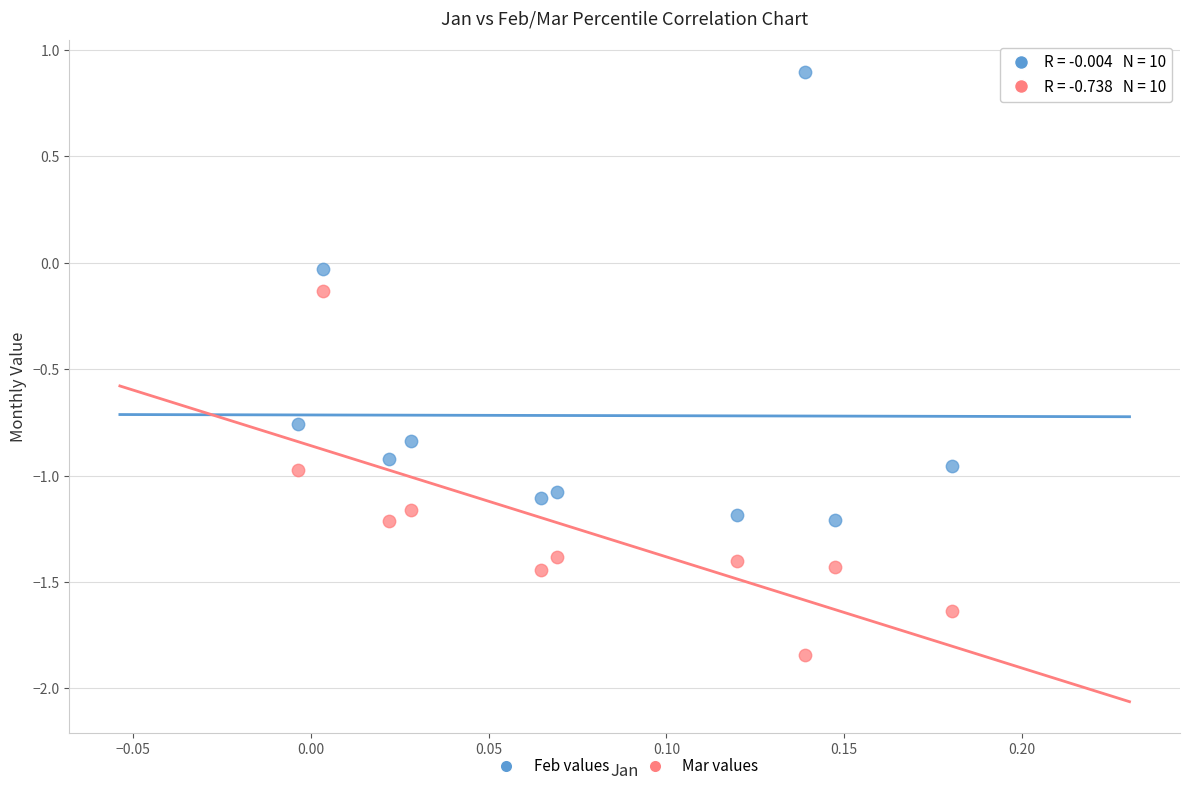

Which series contains the highest Y value?

Feb values